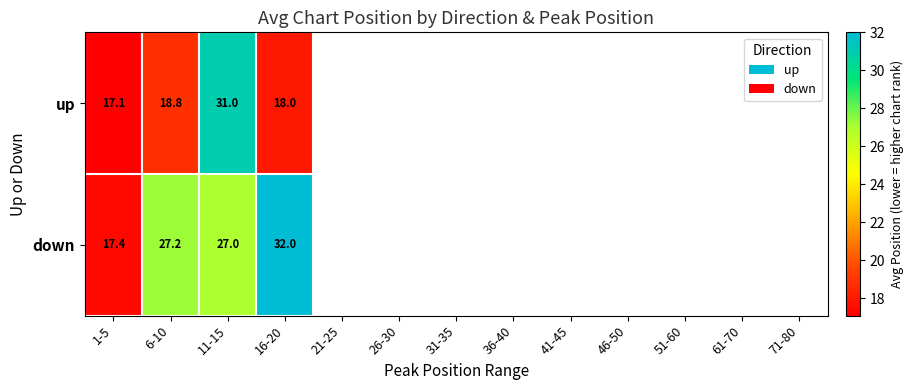

At 11-15, list the series in order from largest to smallest.

up, down